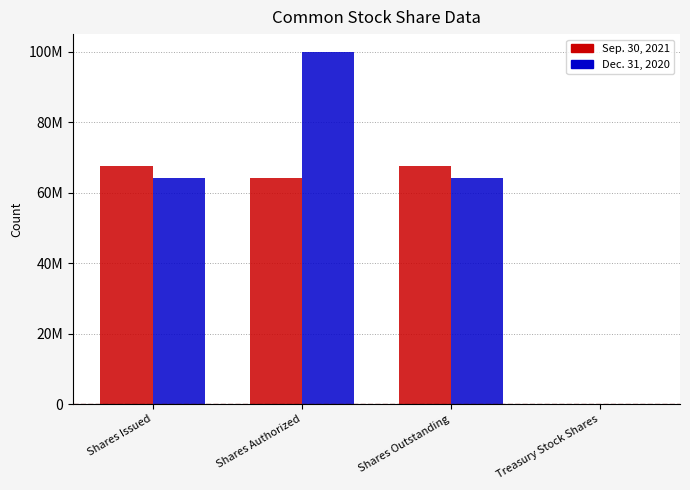

The Sep. 30, 2021 series shows 100726904 at Shares Outstanding. True or false?

False